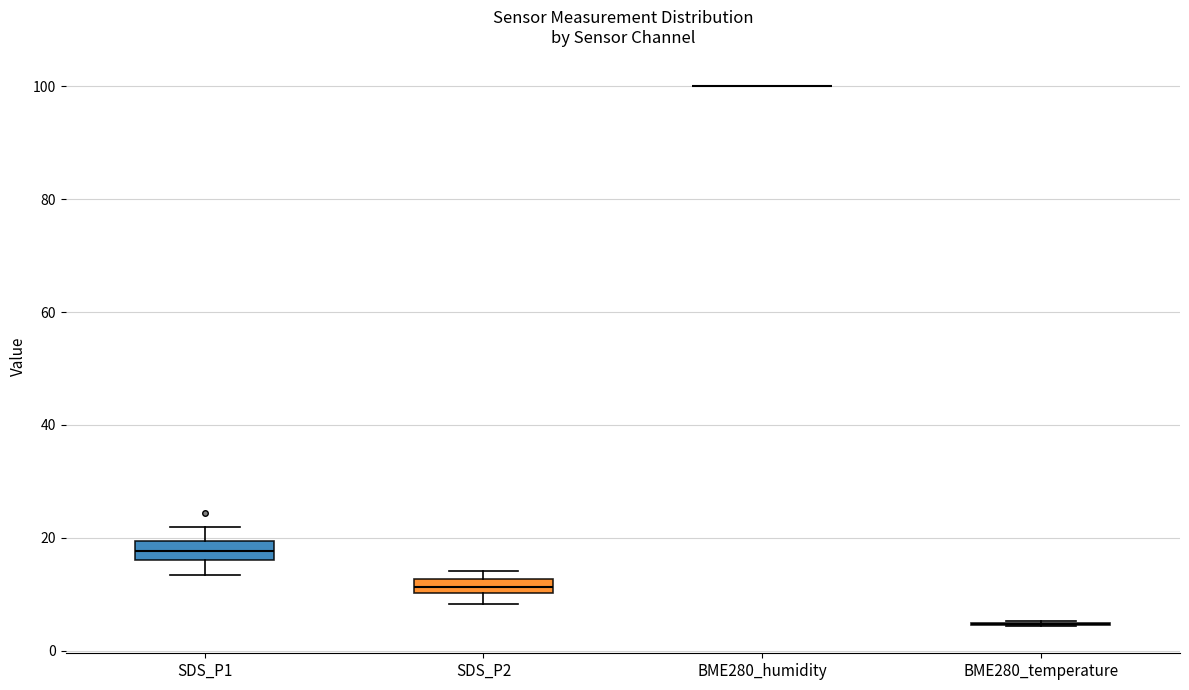

Where is the lower edge of the box for SDS_P1 on the y-axis? The values are not printed on the chart, so give them approximately, as read against the axis.

16